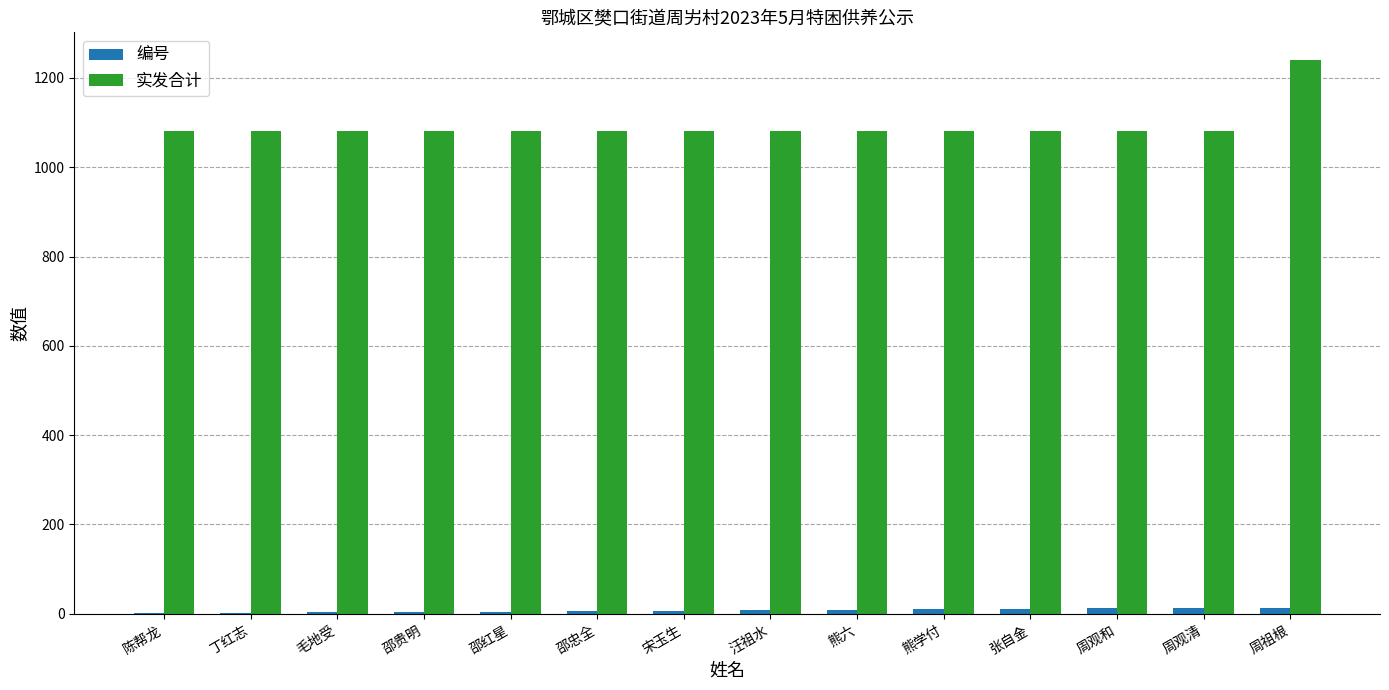

The value of 实发合计 at 毛地受 is 1890. True or false?

False